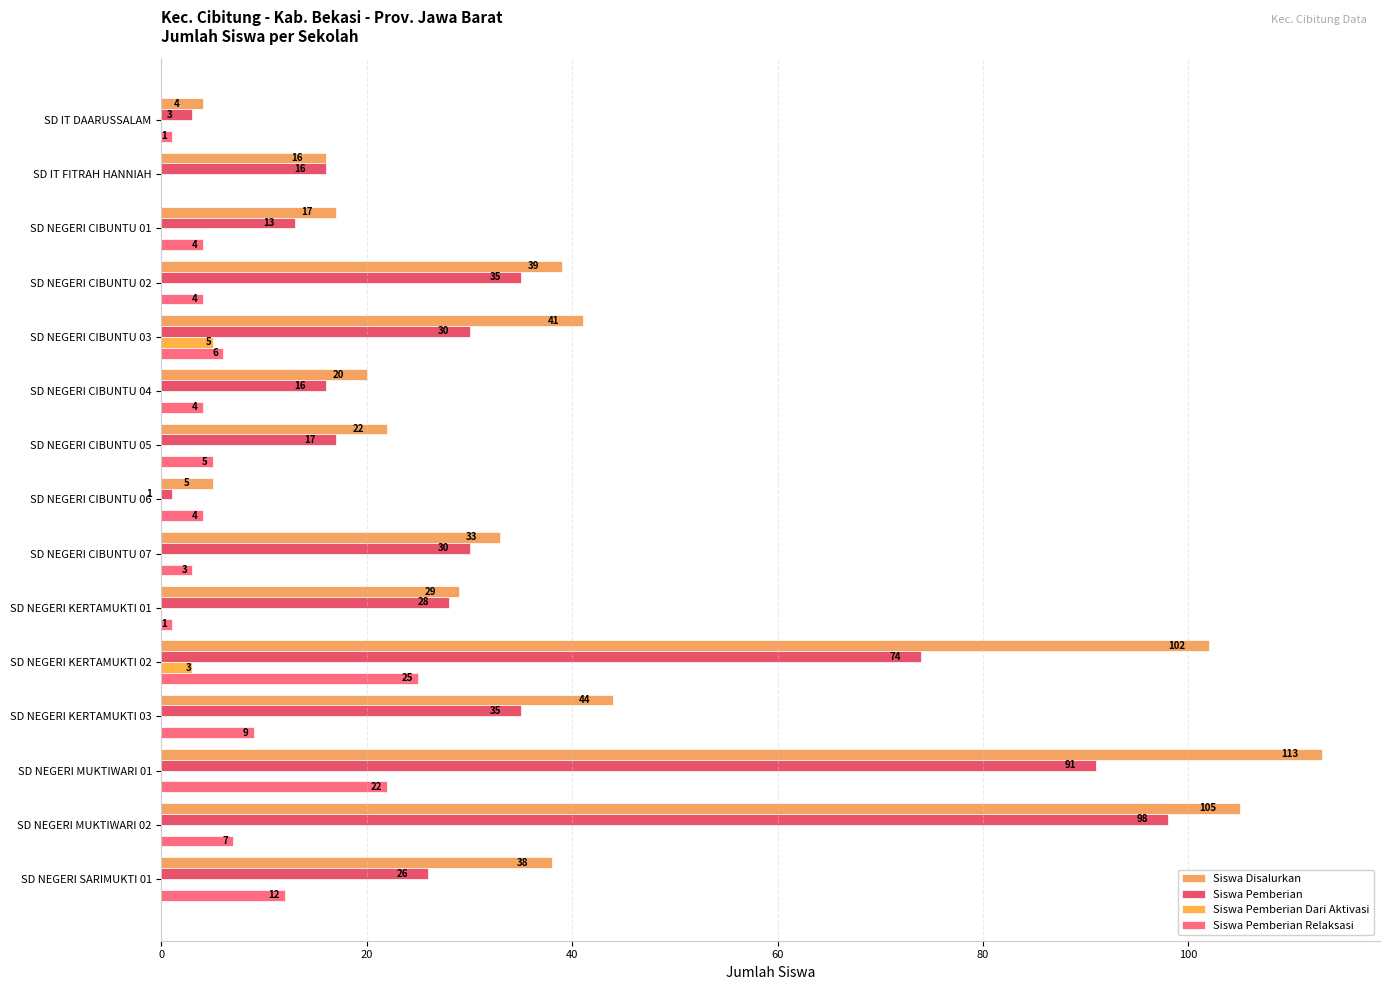

How many distinct data groups are displayed?

4